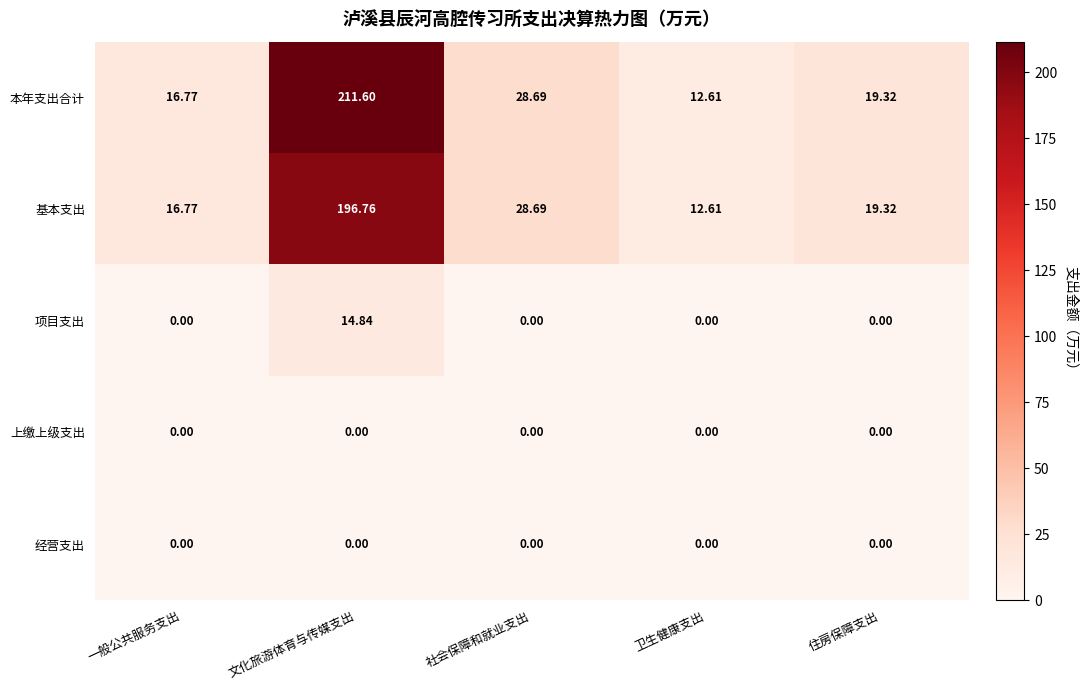

Where does the 基本支出 series first go above 19?

文化旅游体育与传媒支出